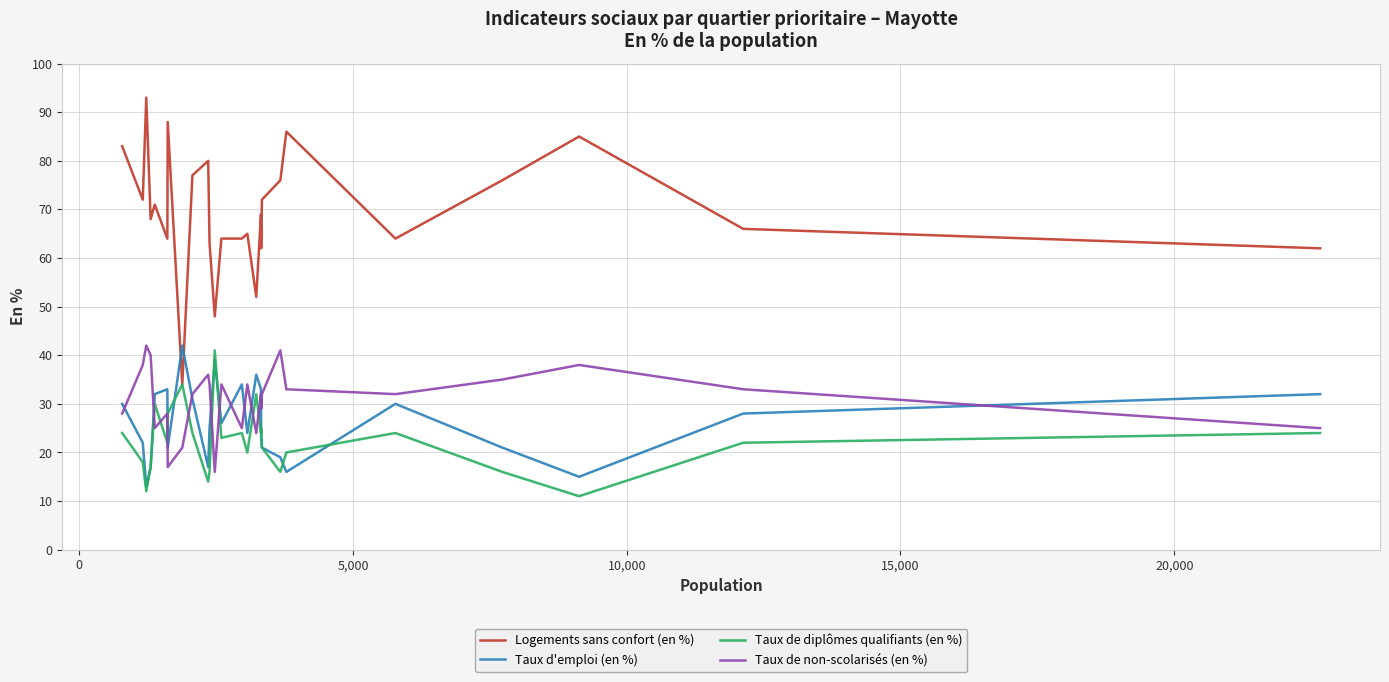

Reading right to left, what are all the values shown in this chart?

Logements sans confort (en %): 62	66	85	76	64	86	76	72	62	69	52	65	64	64	48	63	80	77	34	88	64	71	68	93	72	83
Taux d'emploi (en %): 32	28	15	21	30	16	19	21	23	33	36	24	34	26	39	25	17	31	42	21	33	32	17	13	22	30
Taux de diplômes qualifiants (en %): 24	22	11	16	24	20	16	21	25	24	32	20	24	23	41	16	14	24	34	28	22	30	17	12	18	24
Taux de non-scolarisés (en %): 25	33	38	35	32	33	41	32	29	32	24	34	25	34	16	34	36	32	21	17	28	25	40	42	38	28